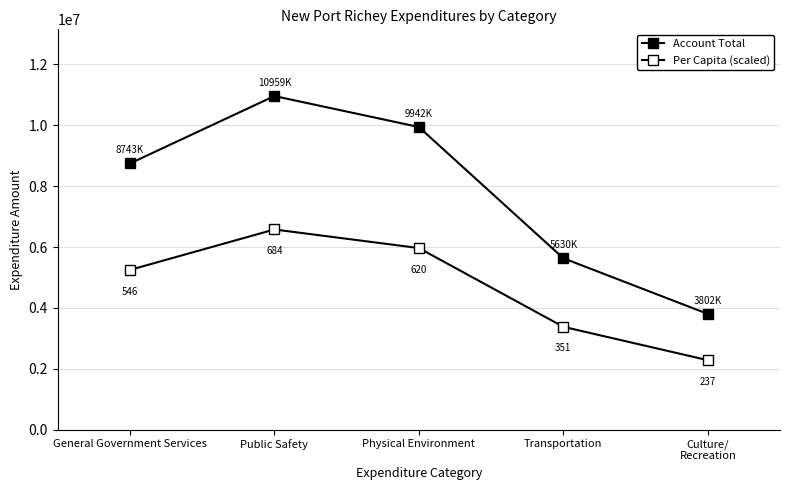

List the labels in order of Account Total value, smallest first.

Culture/
Recreation, Transportation, General Government Services, Physical Environment, Public Safety